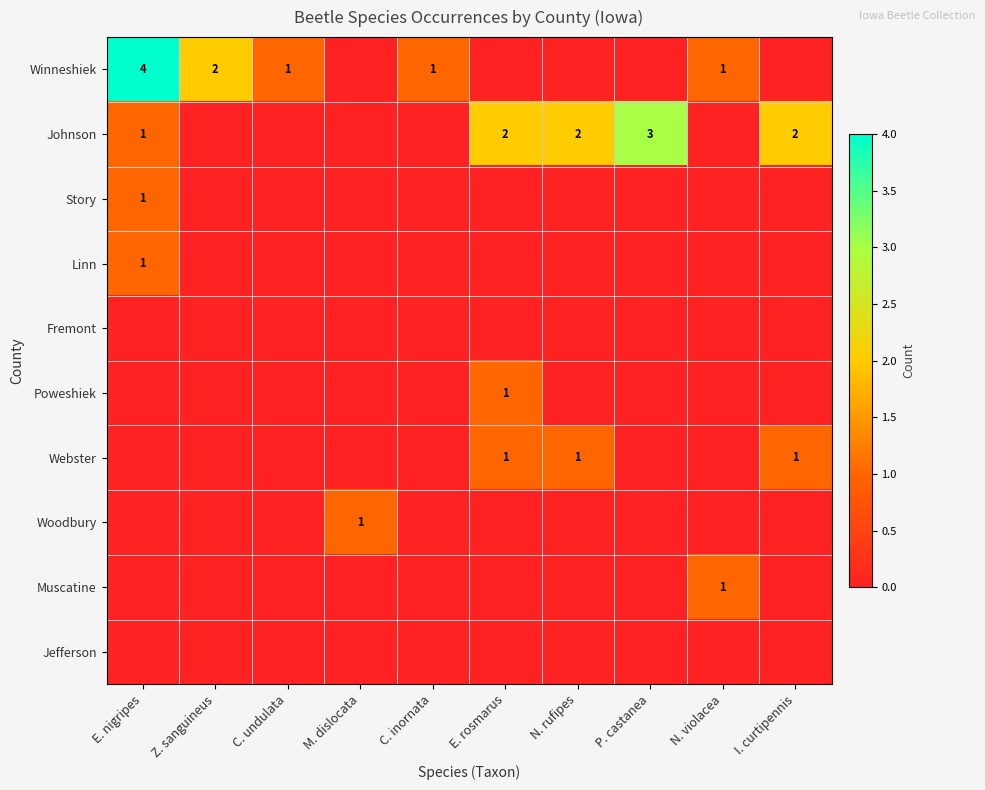

The Webster series shows 1 at I. curtipennis. True or false?

True